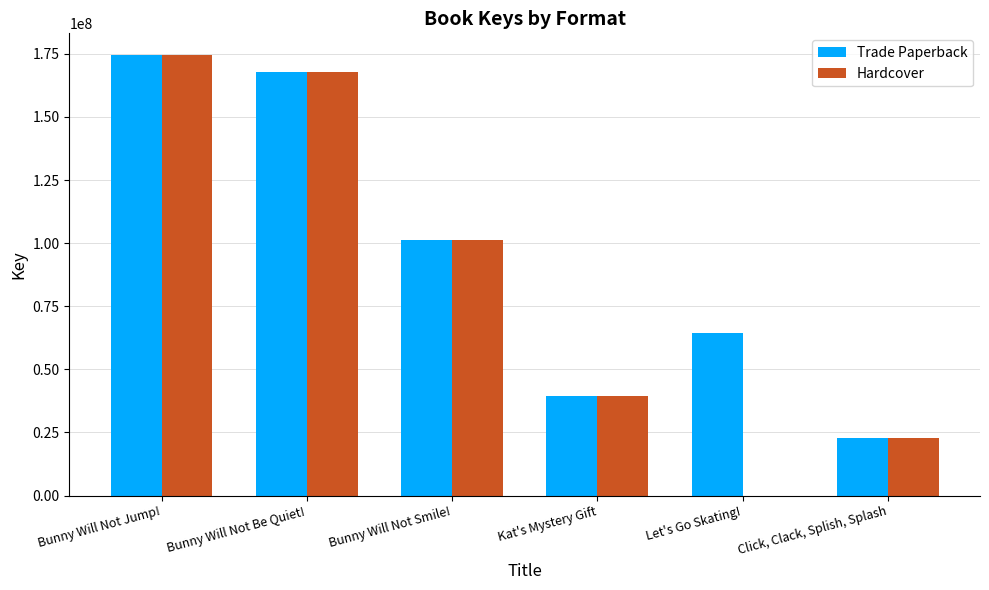

Reading right to left, extract all data points from this chart.

Trade Paperback: Click, Clack, Splish, Splash=22773612	Let's Go Skating!=64326042	Kat's Mystery Gift=39553866	Bunny Will Not Smile!=101143663	Bunny Will Not Be Quiet!=167684243	Bunny Will Not Jump!=174416369
Hardcover: Click, Clack, Splish, Splash=22773612	Let's Go Skating!=0	Kat's Mystery Gift=39553866	Bunny Will Not Smile!=101143663	Bunny Will Not Be Quiet!=167684243	Bunny Will Not Jump!=174416369